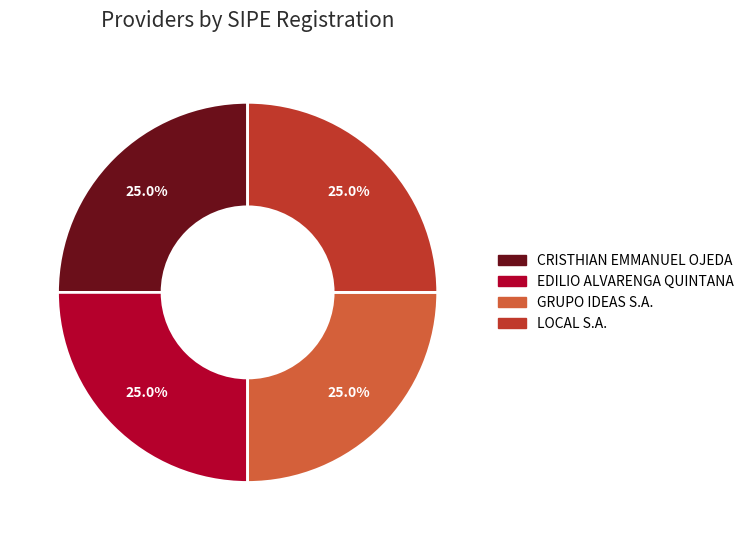

To the nearest percent, what is the average slice percentage?

25%